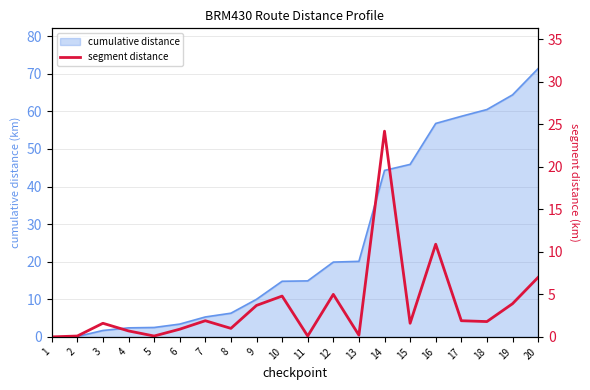

Is it true that cumulative distance equals 2.4 at 4?

True